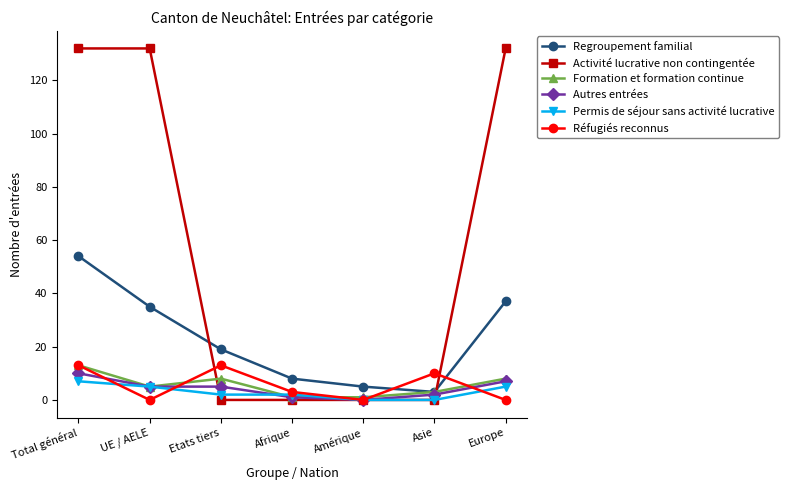

How many values in the Réfugiés reconnus series are below 3?

3